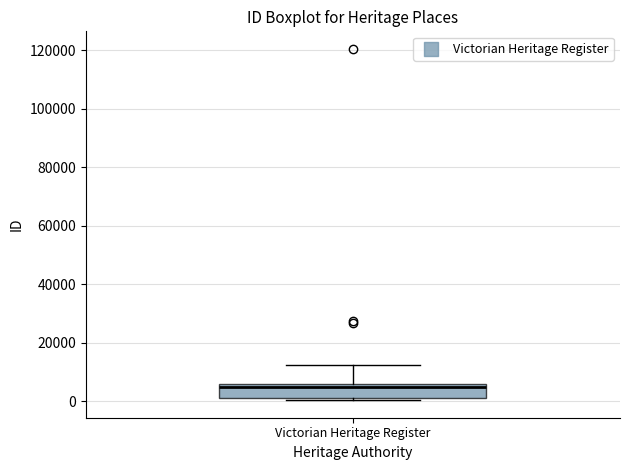

Read this box plot against the y-axis: the position of the median line, the range covered by the box, and the ends of both whiskers. The values are not printed on the chart, so give them approximately, as read against the axis.

median 4000, box 0 to 6000, whiskers 0 (just below the box's lower edge) to 12000